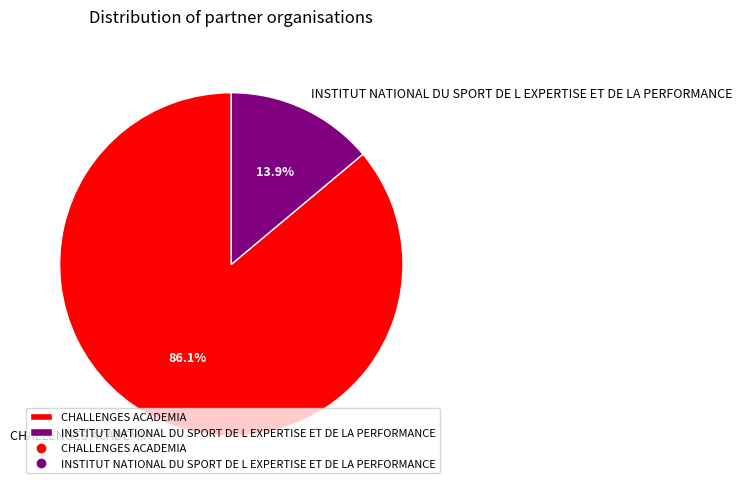

What percentage is the INSTITUT NATIONAL DU SPORT DE L EXPERTISE ET DE LA PERFORMANCE slice, to the nearest percent?

14%